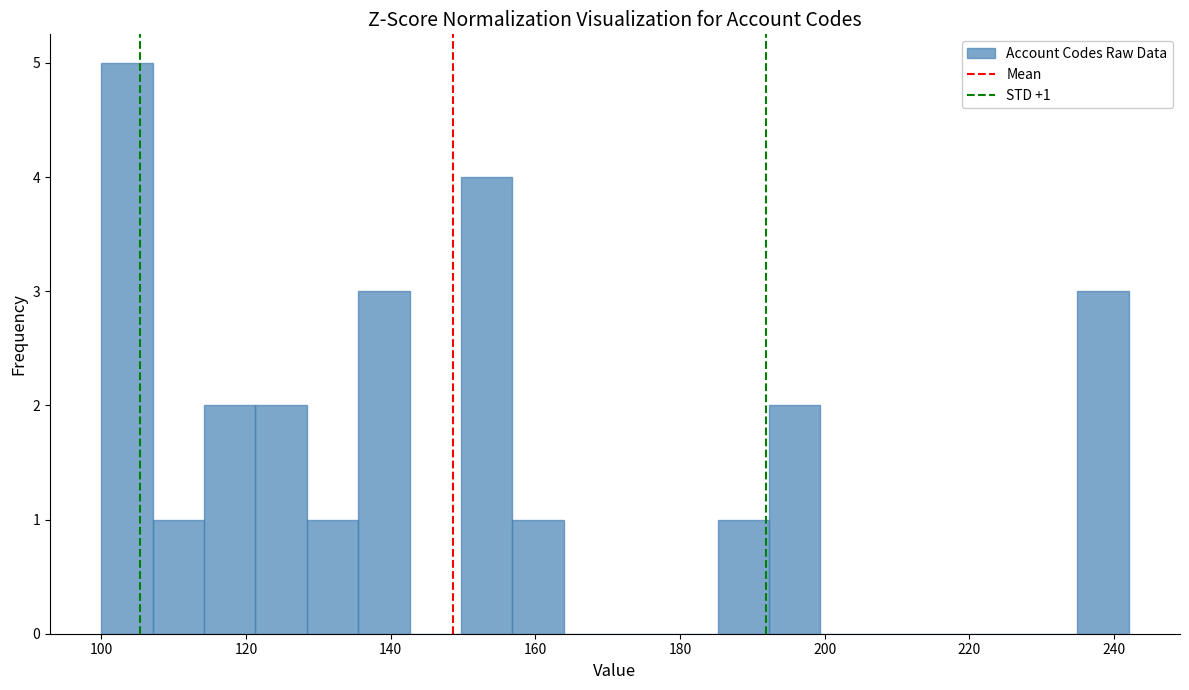

Around what value on the x-axis is the tallest bar? Give the approximate position of its centre, as read against the axis.

104